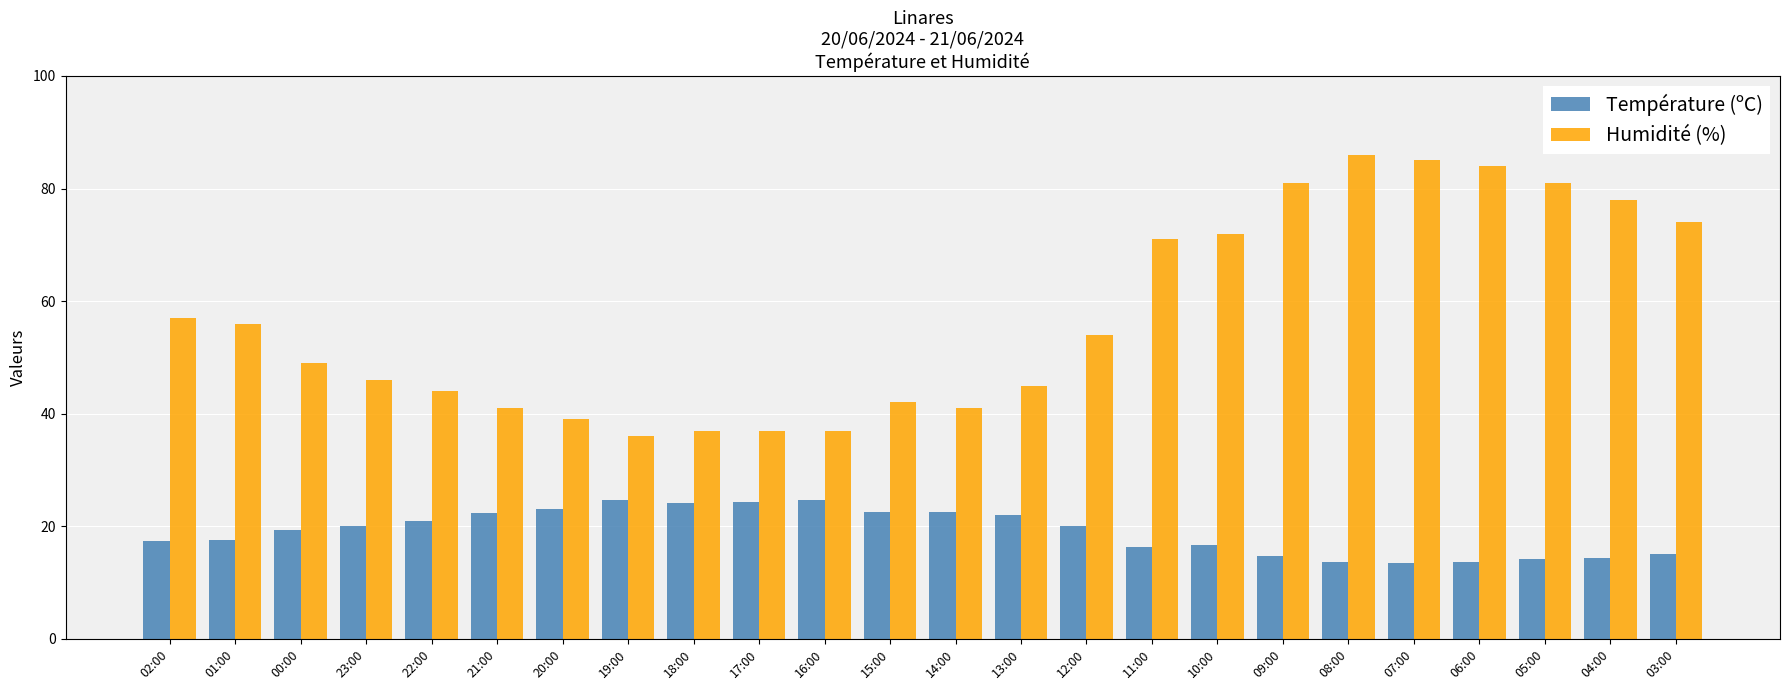

True or false: Température (ºC) has a value of 19.4 at 00:00.

True